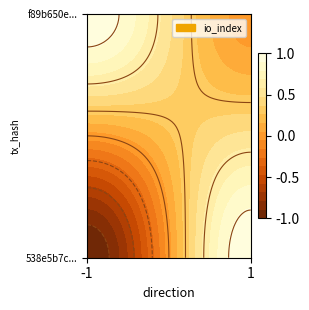

Which category has the highest value across all series?

1